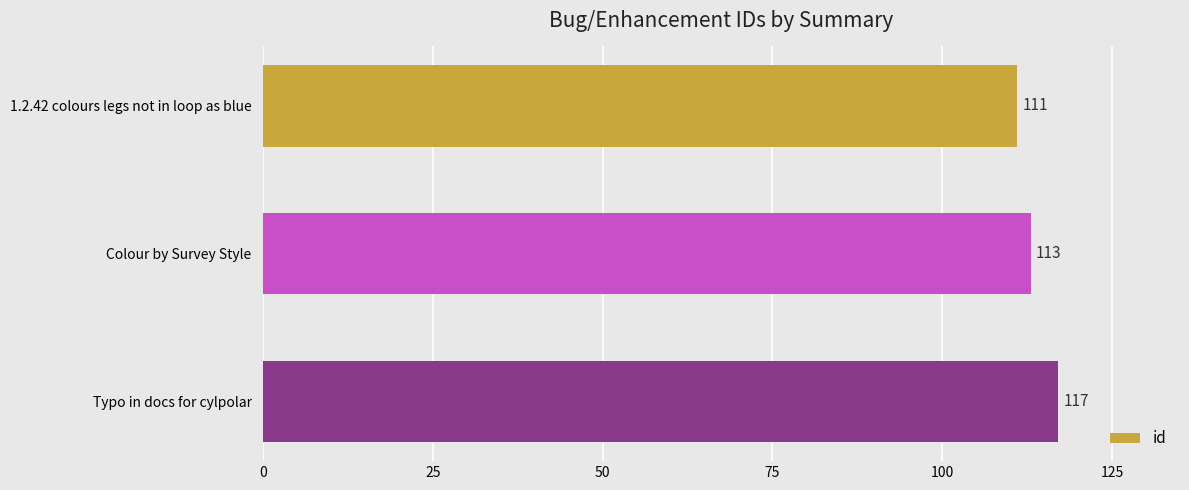

How many values are below 113?

1